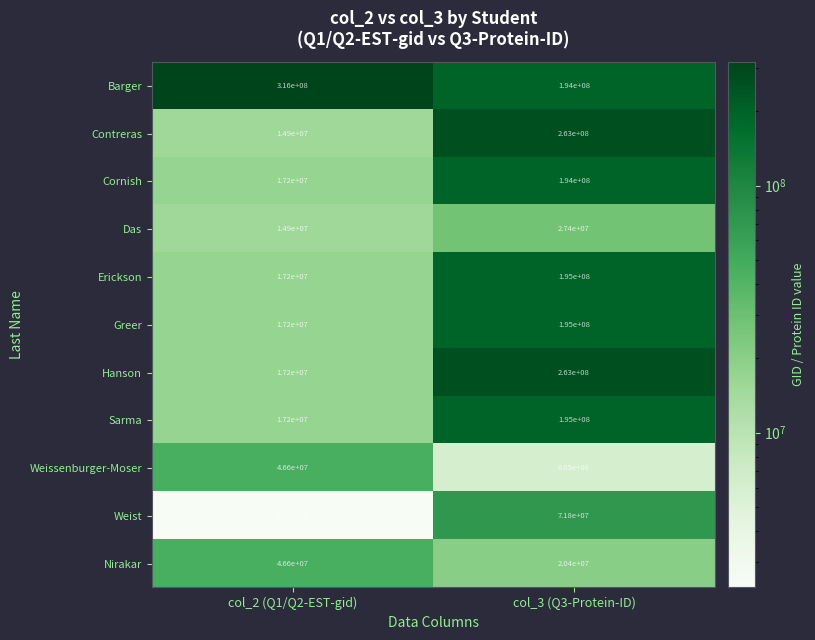

What is the total value across all series at col_2 (Q1/Q2-EST-gid)?

527370000